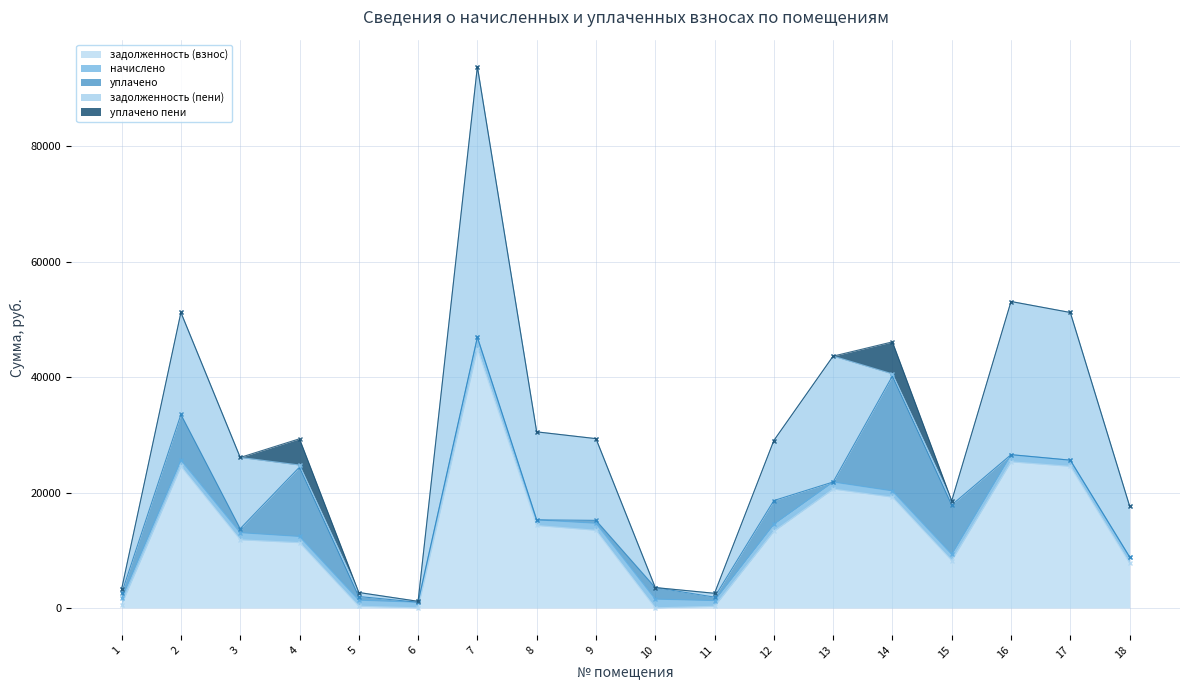

Read the уплачено value at 10.

2000.0